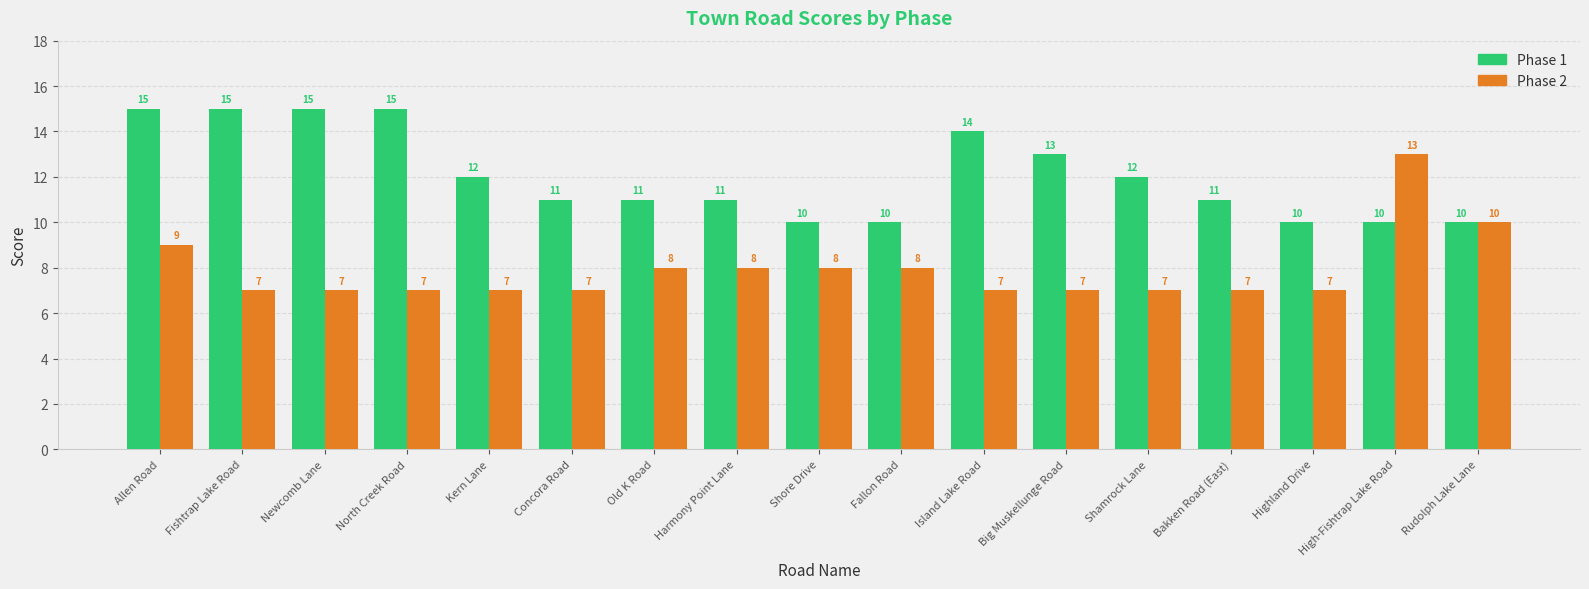

Rank the series by their average value, from highest to lowest.

Phase 1, Phase 2